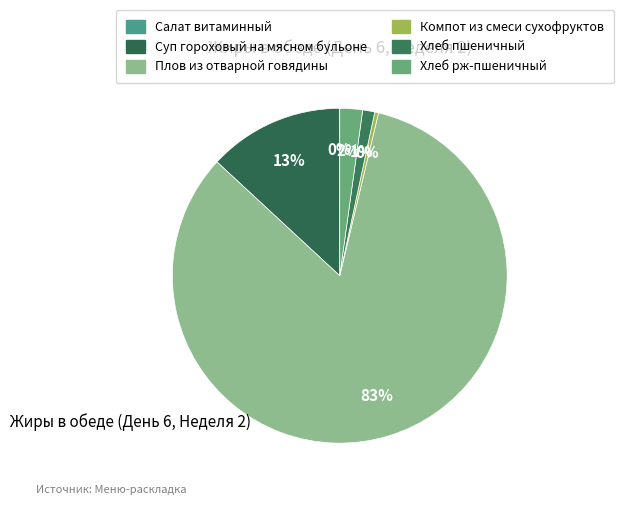

Combined, do Хлеб пшеничный and Хлеб рж-пшеничный account for over 50%?

No